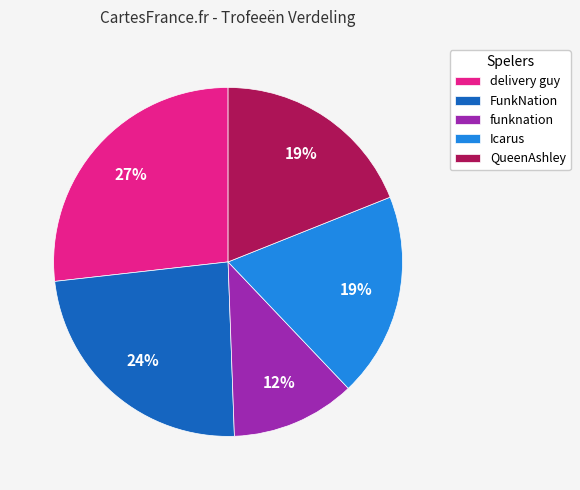

Which has a higher value, FunkNation or Icarus?

FunkNation